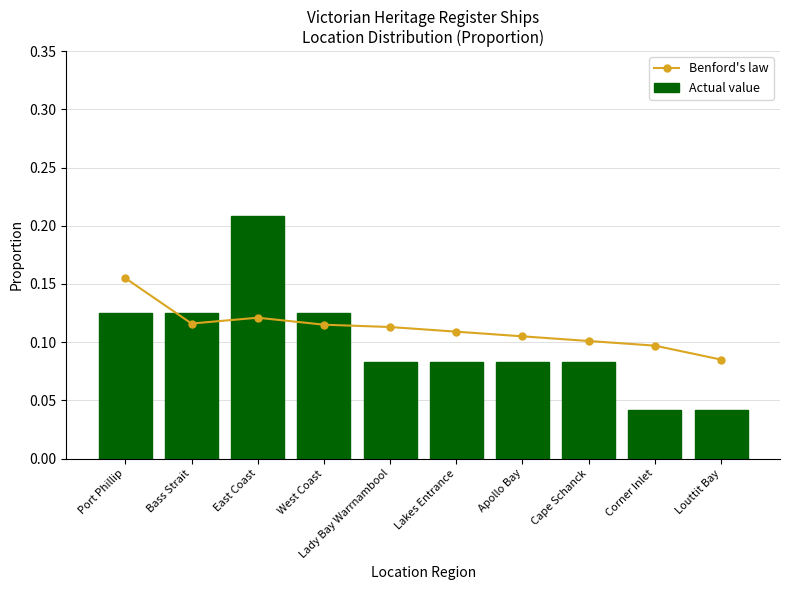

Rank the series by their maximum value, from lowest to highest.

Benford's law, Actual value